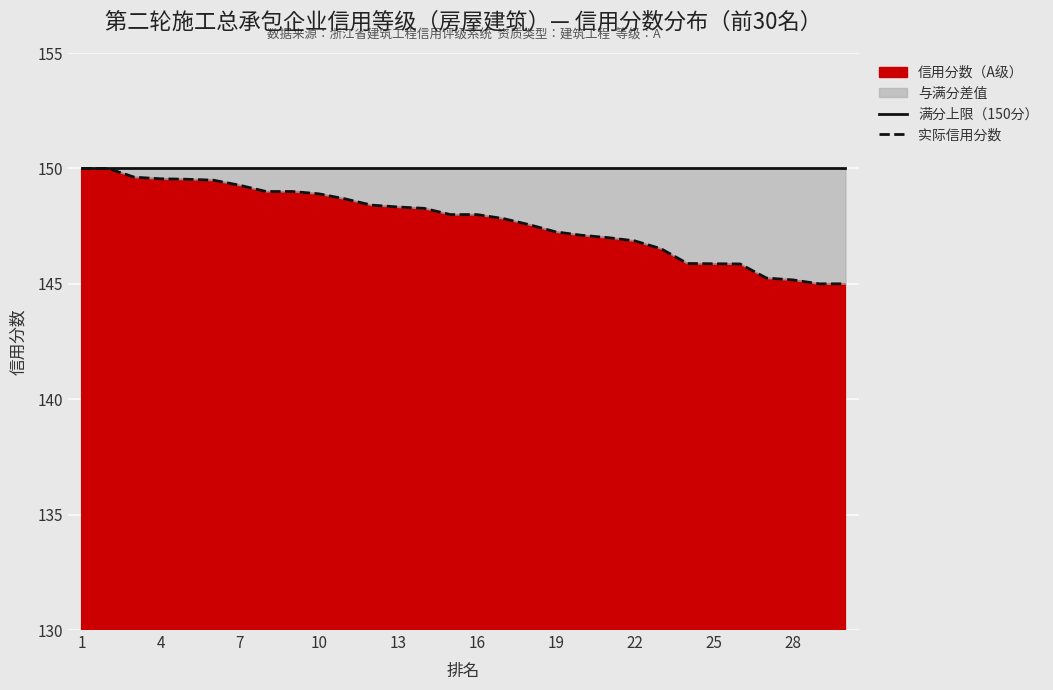

True or false: 满分上限（150分） and 实际信用分数 intersect in this chart.

False